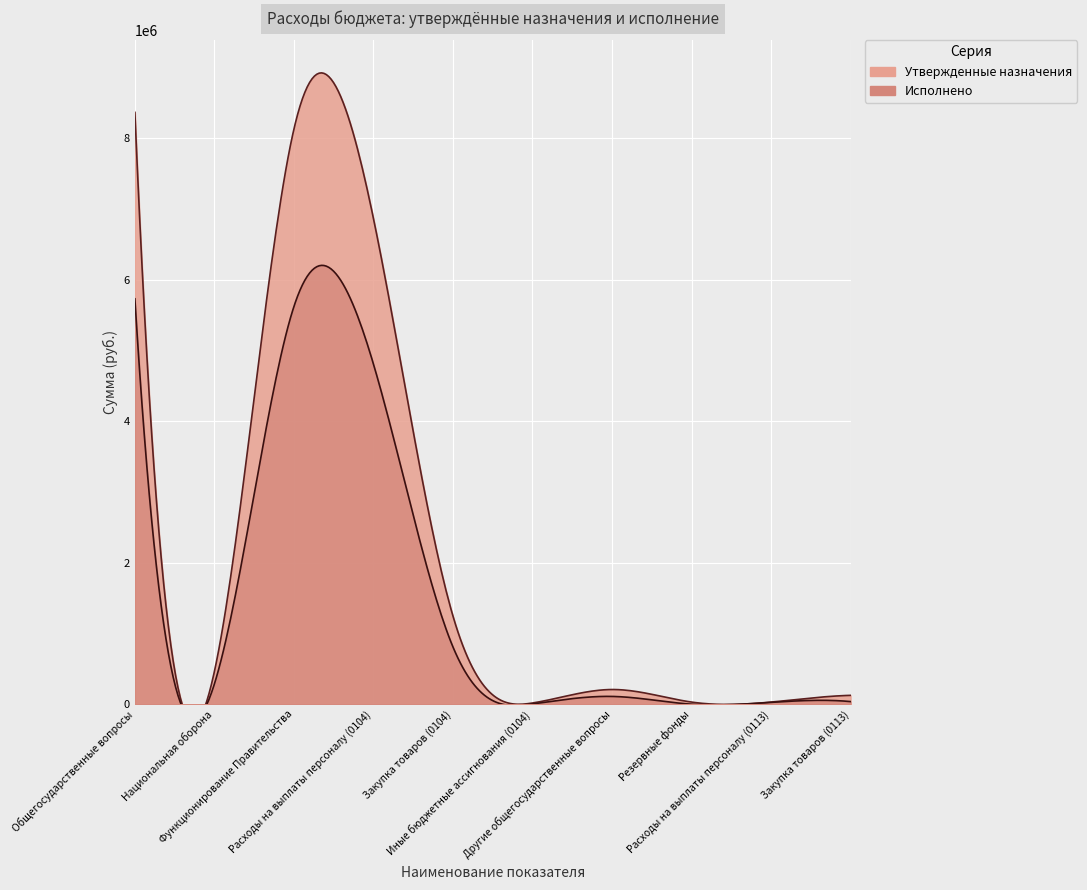

At which label is Утвержденные назначения closest to 4190100?

Расходы на выплаты персоналу (0104)